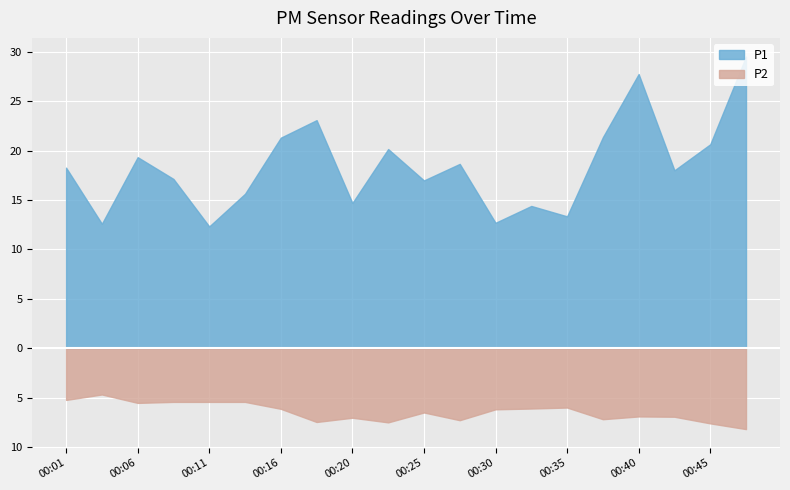

Rank the series by their average value, from lowest to highest.

P2, P1